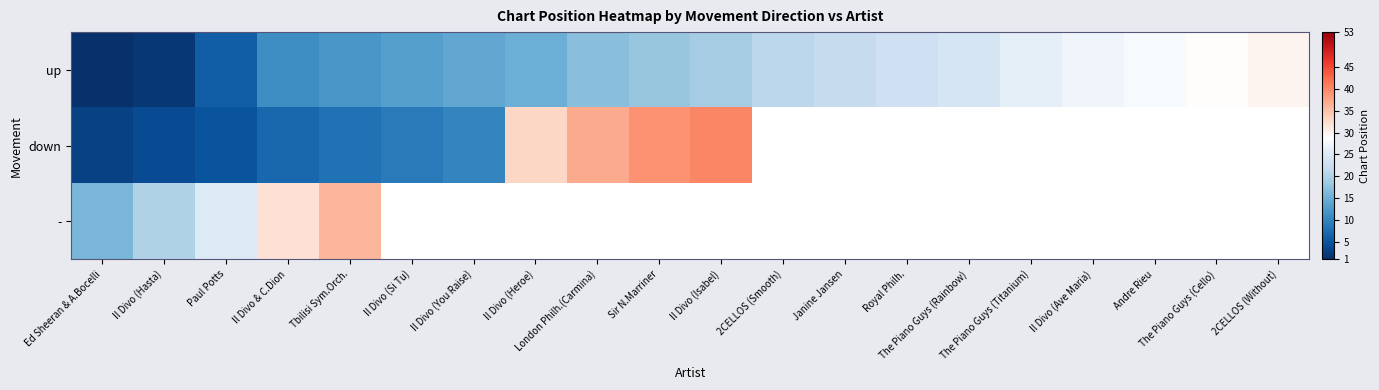

Reading right to left, list all the values displayed in this chart.

up: 2CELLOS (Without)=30	The Piano Guys (Cello)=29	Andre Rieu=28	Il Divo (Ave Maria)=27	The Piano Guys (Titanium)=26	The Piano Guys (Rainbow)=24	Royal Philh.=23	Janine Jansen=22	2CELLOS (Smooth)=21	Il Divo (Isabel)=19	Sir N.Marriner=18	London Philh.(Carmina)=17	Il Divo (Heroe)=15	Il Divo (You Raise)=14	Il Divo (Si Tu)=13	Tbilisi Sym.Orch.=12	Il Divo & C.Dion=11	Paul Potts=6	Il Divo (Hasta)=2	Ed Sheeran & A.Bocelli=1
down: 2CELLOS (Without)=0	The Piano Guys (Cello)=0	Andre Rieu=0	Il Divo (Ave Maria)=0	The Piano Guys (Titanium)=0	The Piano Guys (Rainbow)=0	Royal Philh.=0	Janine Jansen=0	2CELLOS (Smooth)=0	Il Divo (Isabel)=40	Sir N.Marriner=39	London Philh.(Carmina)=37	Il Divo (Heroe)=33	Il Divo (You Raise)=10	Il Divo (Si Tu)=9	Tbilisi Sym.Orch.=8	Il Divo & C.Dion=7	Paul Potts=5	Il Divo (Hasta)=4	Ed Sheeran & A.Bocelli=3
-: 2CELLOS (Without)=0	The Piano Guys (Cello)=0	Andre Rieu=0	Il Divo (Ave Maria)=0	The Piano Guys (Titanium)=0	The Piano Guys (Rainbow)=0	Royal Philh.=0	Janine Jansen=0	2CELLOS (Smooth)=0	Il Divo (Isabel)=0	Sir N.Marriner=0	London Philh.(Carmina)=0	Il Divo (Heroe)=0	Il Divo (You Raise)=0	Il Divo (Si Tu)=0	Tbilisi Sym.Orch.=36	Il Divo & C.Dion=32	Paul Potts=25	Il Divo (Hasta)=20	Ed Sheeran & A.Bocelli=16